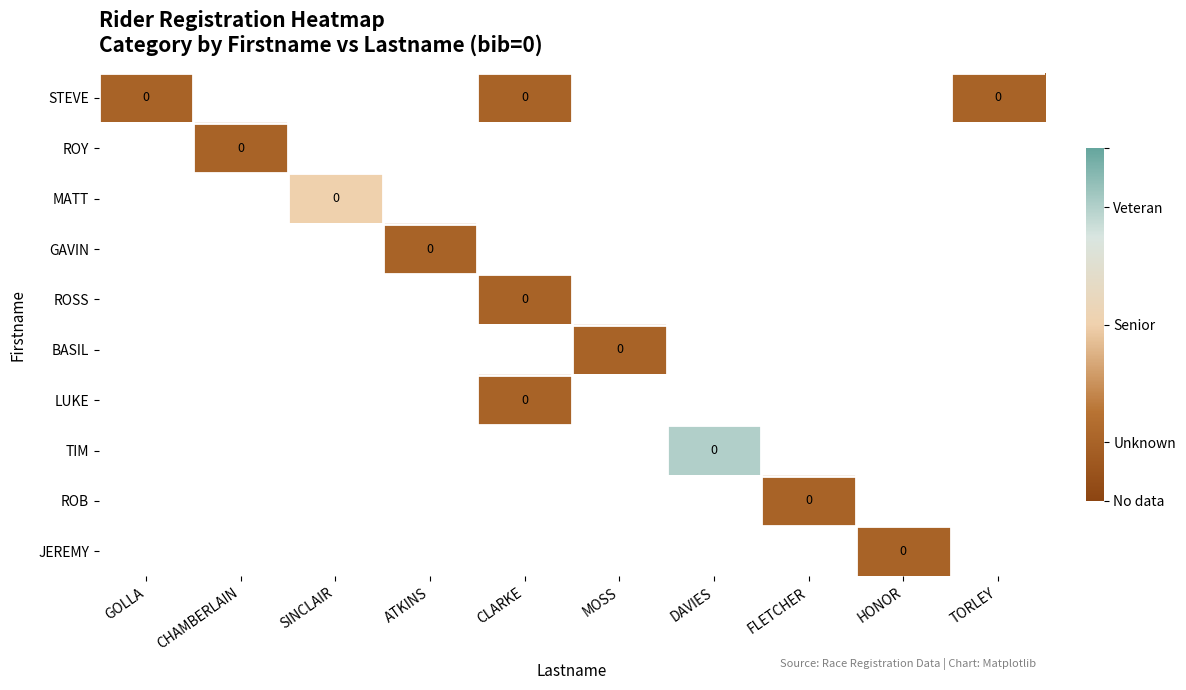

At how many categories does at least one series exceed 0?

2